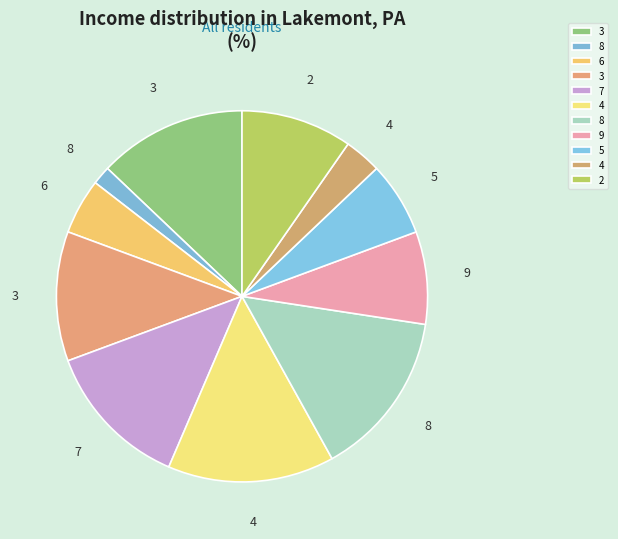

How many slices are in this pie chart?

11